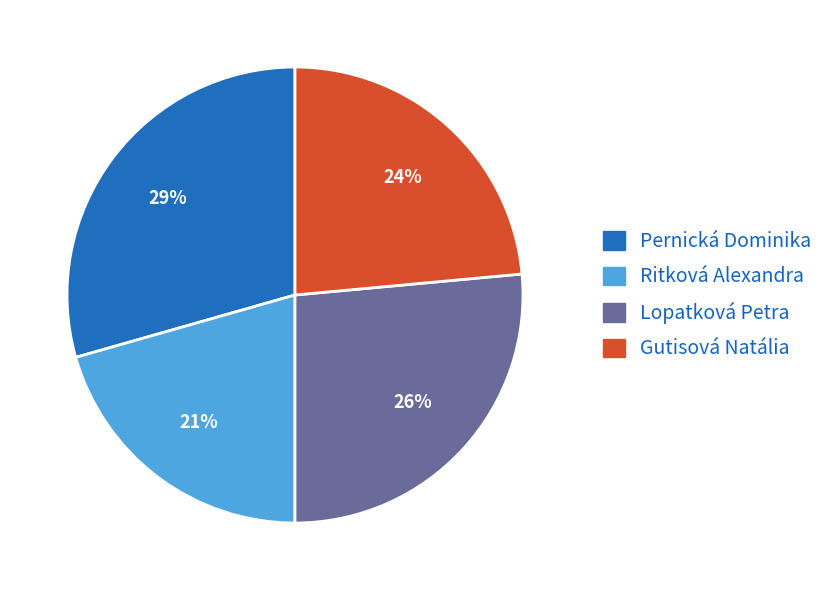

Count the number of slices in the pie.

4